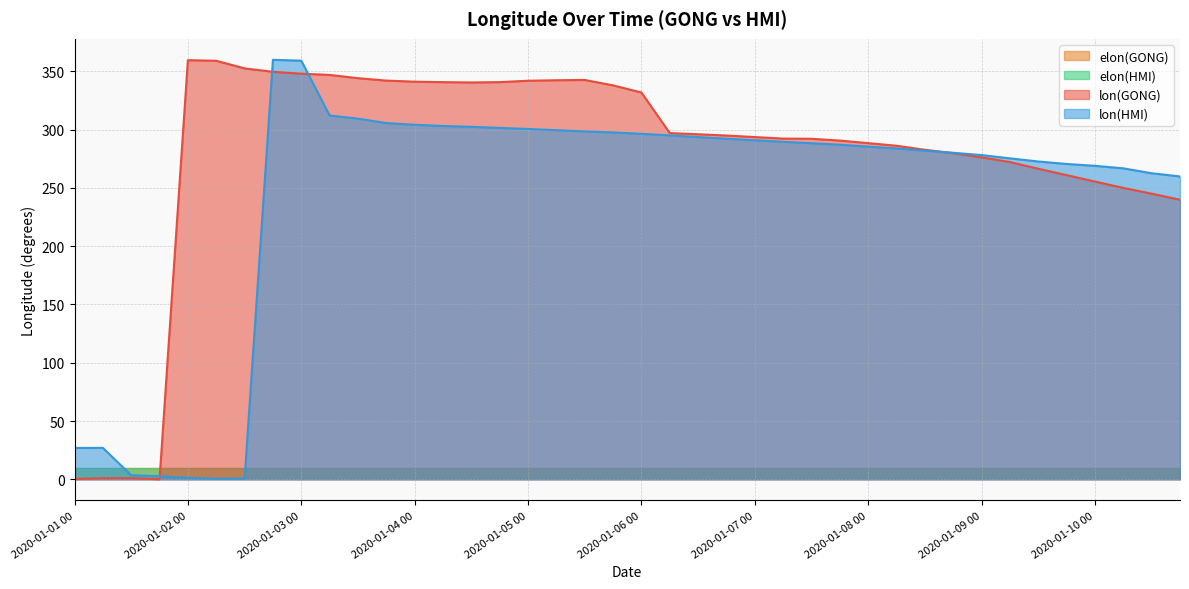

List the labels in order of lon(HMI) value, largest first.

2020-01-02 18, 2020-01-03 00, 2020-01-03 06, 2020-01-03 12, 2020-01-03 18, 2020-01-04 00, 2020-01-04 06, 2020-01-04 12, 2020-01-04 18, 2020-01-05 00, 2020-01-05 06, 2020-01-05 12, 2020-01-05 18, 2020-01-06 00, 2020-01-06 06, 2020-01-06 12, 2020-01-06 18, 2020-01-07 00, 2020-01-07 06, 2020-01-07 12, 2020-01-07 18, 2020-01-08 00, 2020-01-08 06, 2020-01-08 12, 2020-01-08 18, 2020-01-09 00, 2020-01-09 06, 2020-01-09 12, 2020-01-09 18, 2020-01-10 00, 2020-01-10 06, 2020-01-10 12, 2020-01-10 18, 2020-01-01 06, 2020-01-01 00, 2020-01-01 12, 2020-01-01 18, 2020-01-02 00, 2020-01-02 12, 2020-01-02 06